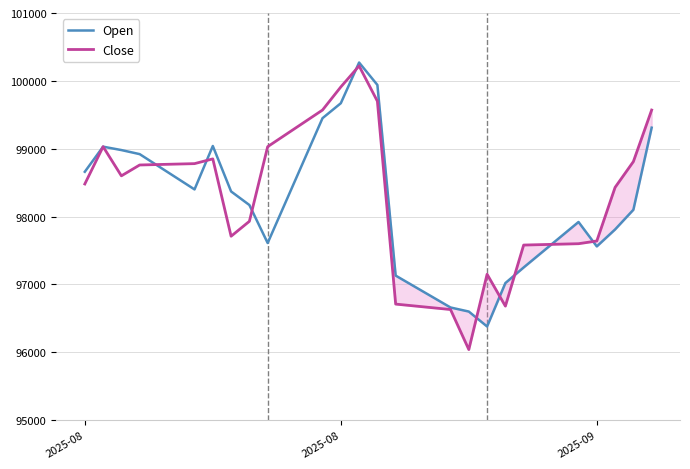

Which series has the largest range (max minus min)?

Close